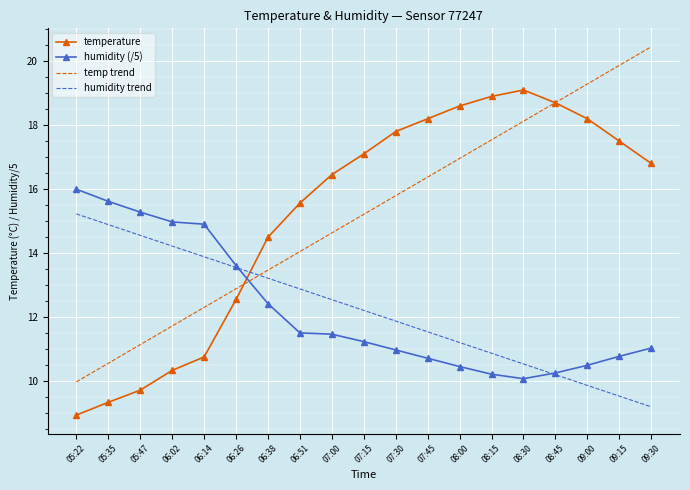

What is the spread (max minus min) of values at 09:30?

11.3